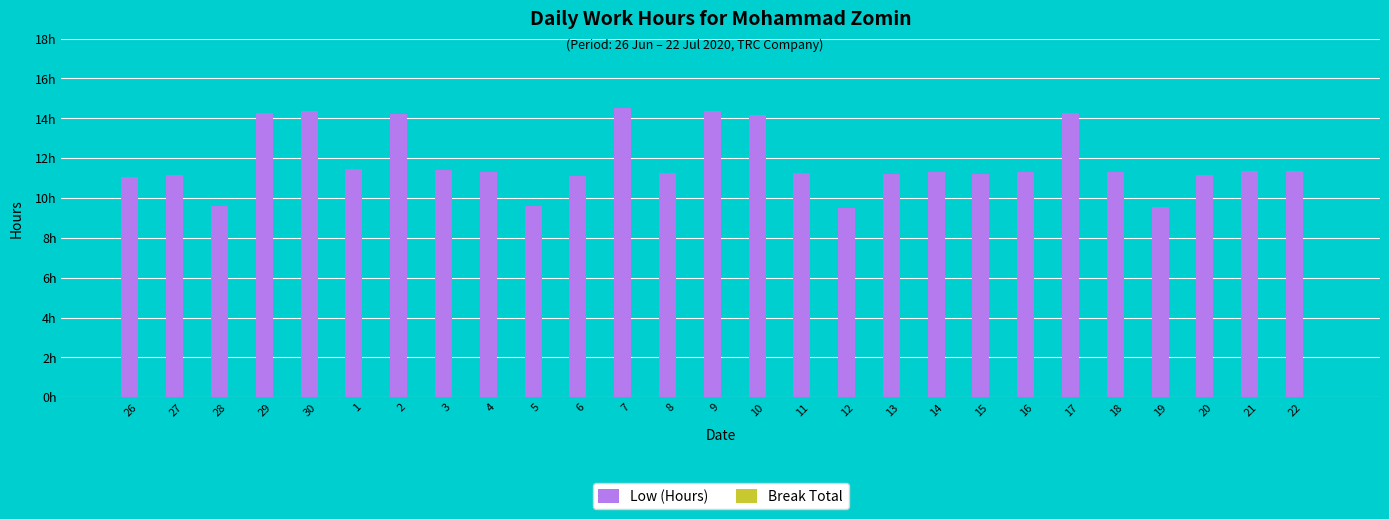

Does the chart contain any negative values?

No